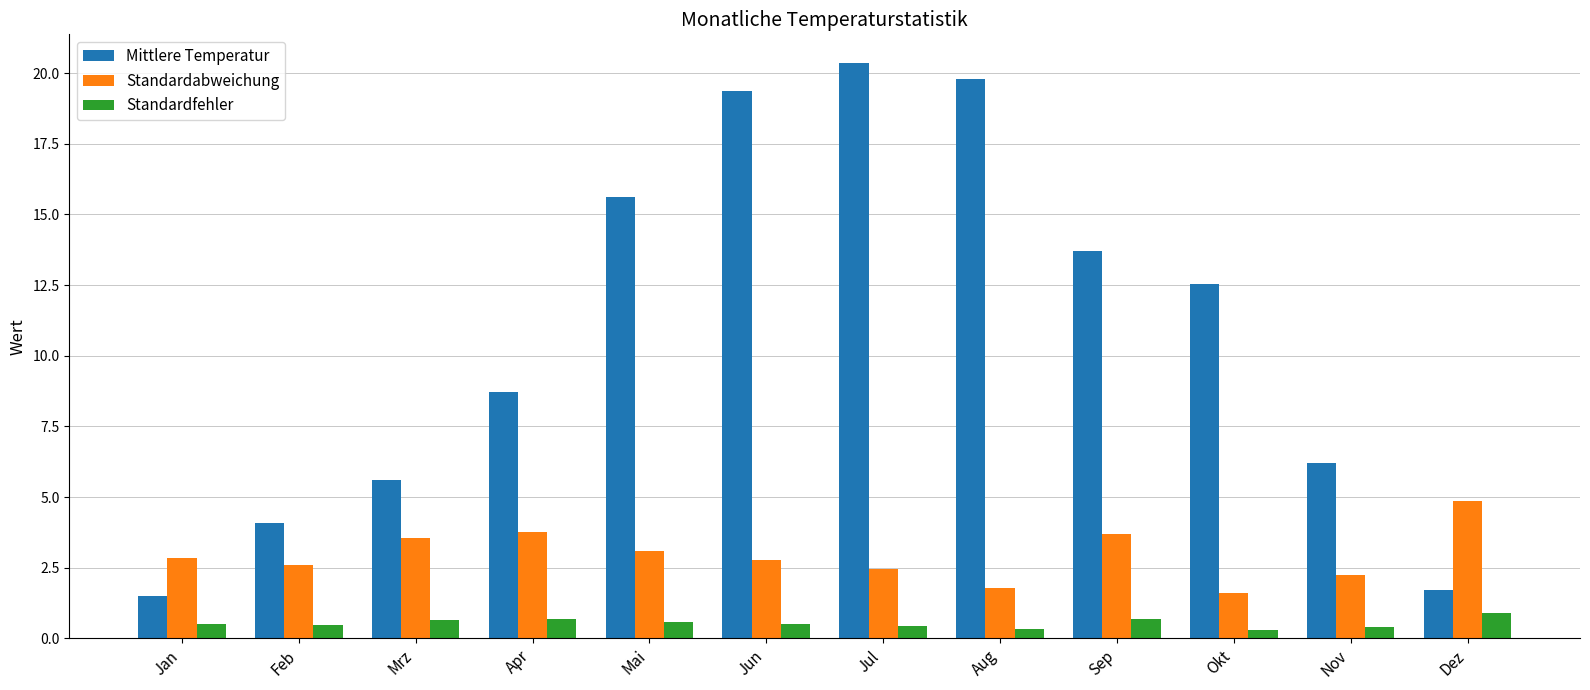

At which category does the chart reach its peak across all series?

Jul